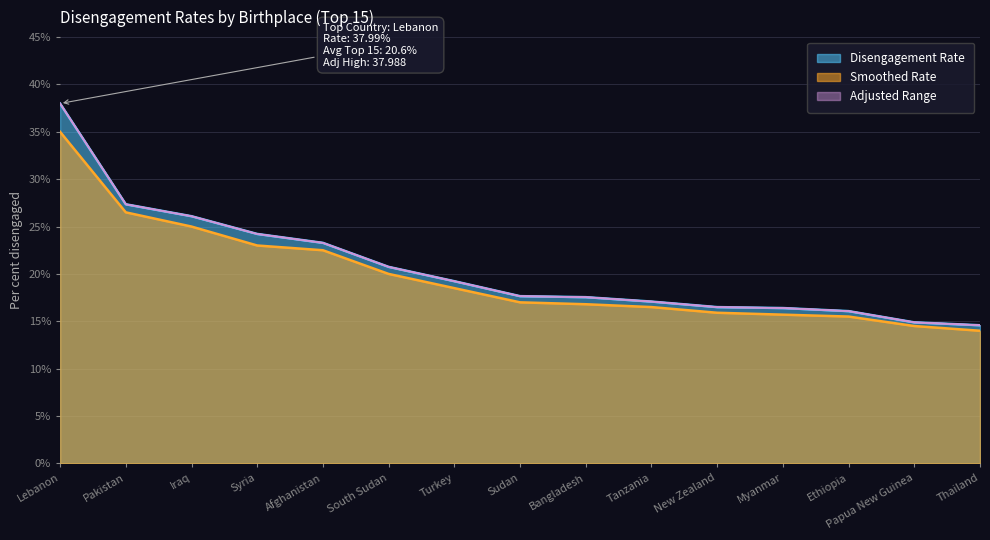

True or false: Disengagement_Rate and Smoothed intersect in this chart.

False